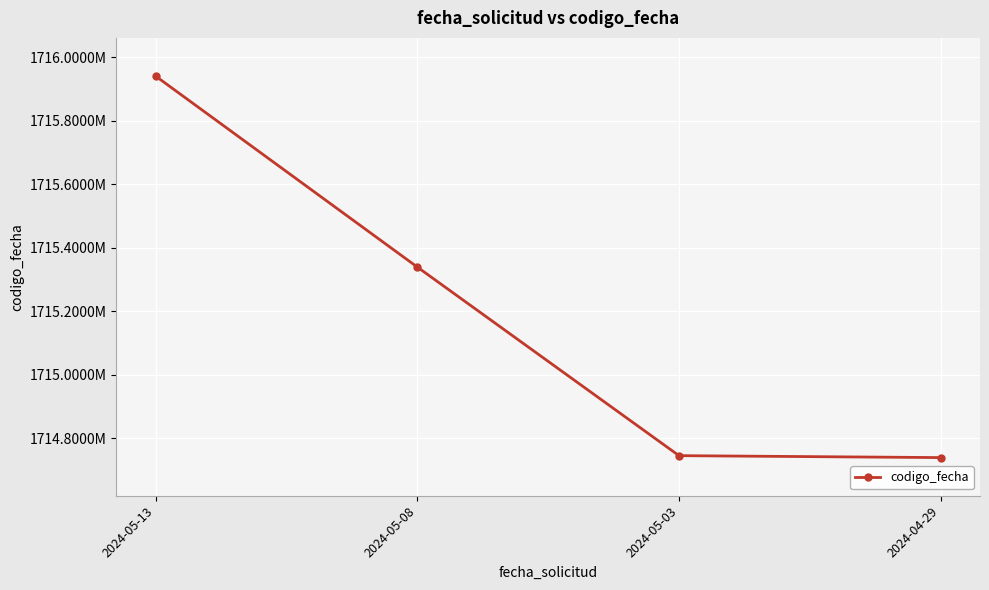

Does the chart have visible grid lines?

Yes